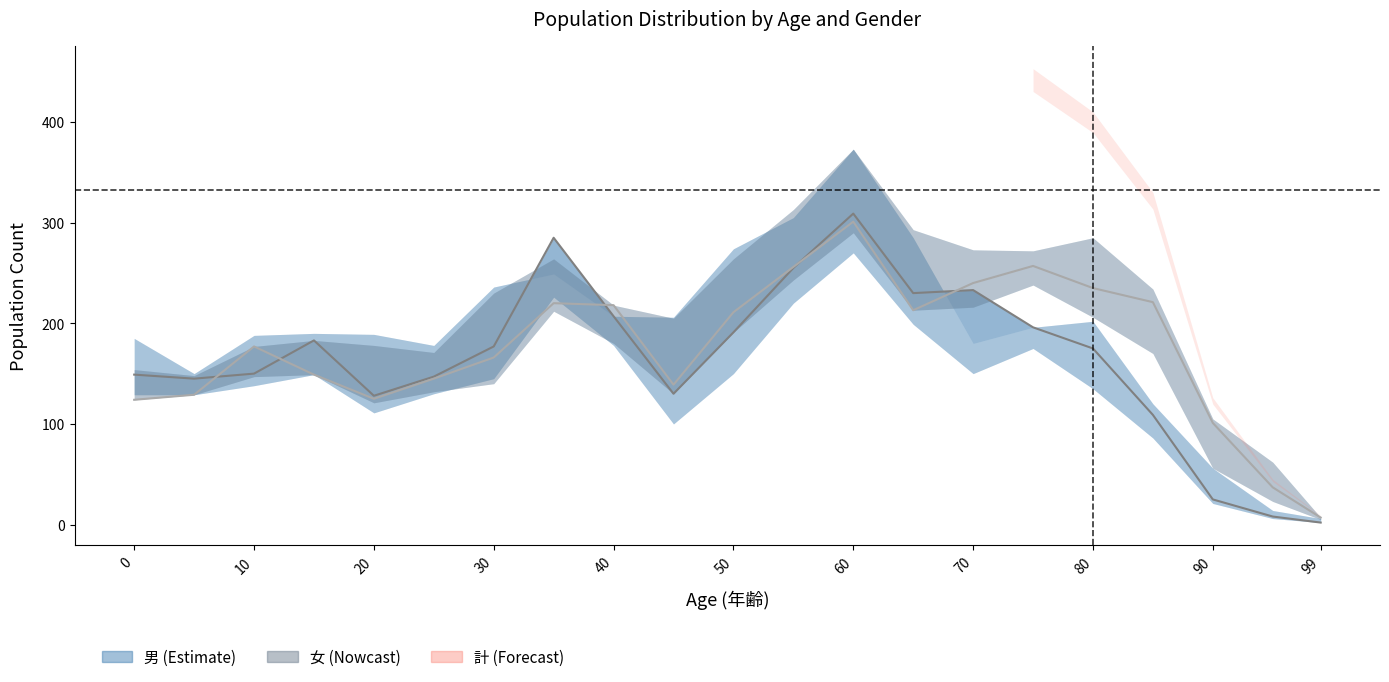

What is the value of the 男 point at the 21st from the left?

2